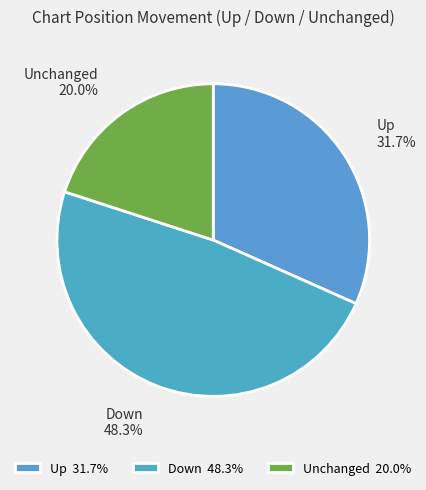

Does any single category account for the majority?

No